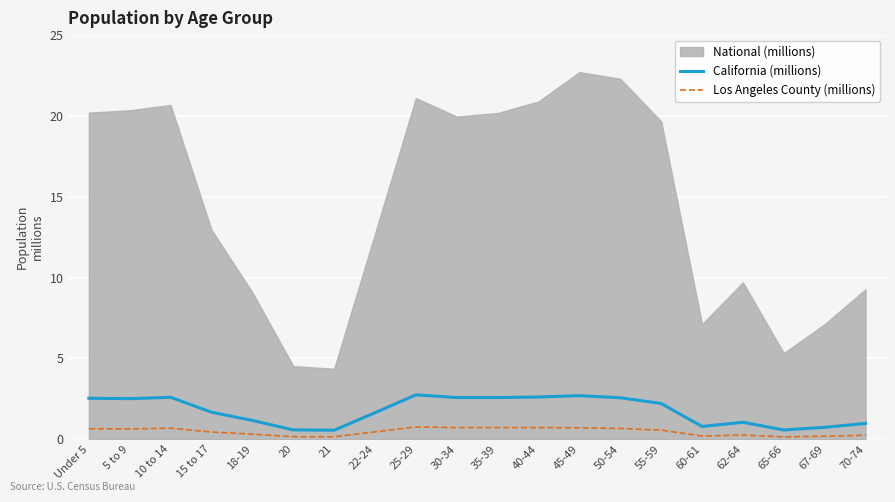

What is the difference between the California (millions) values at 65-66 and 35-39?

2.0